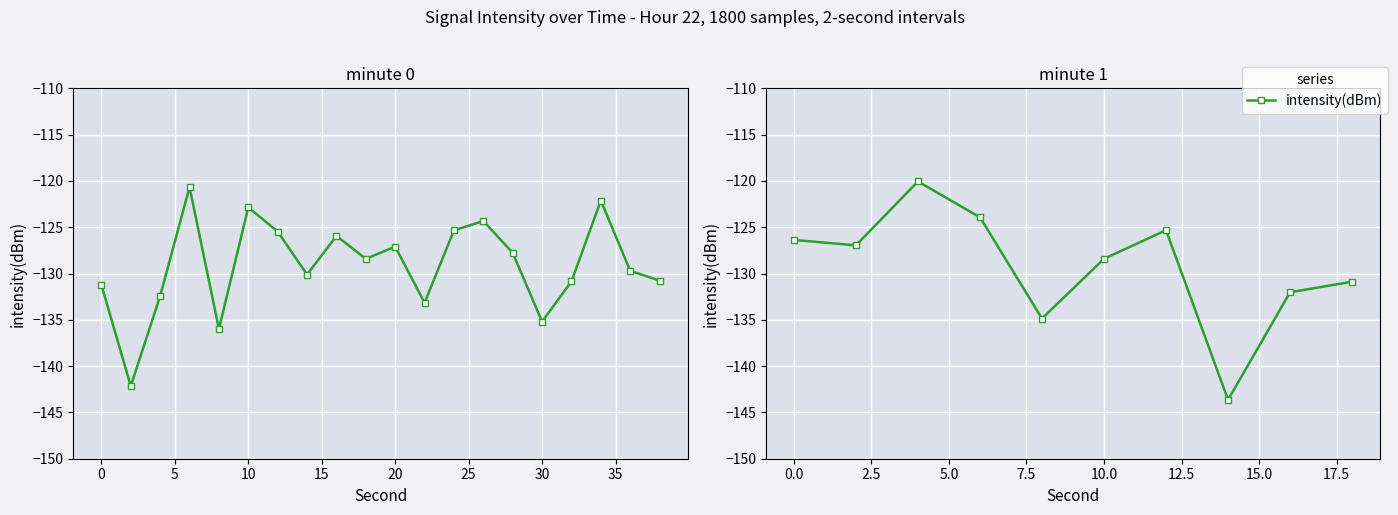

How many points are higher than both their immediate neighbors (excluding endpoints)?

2